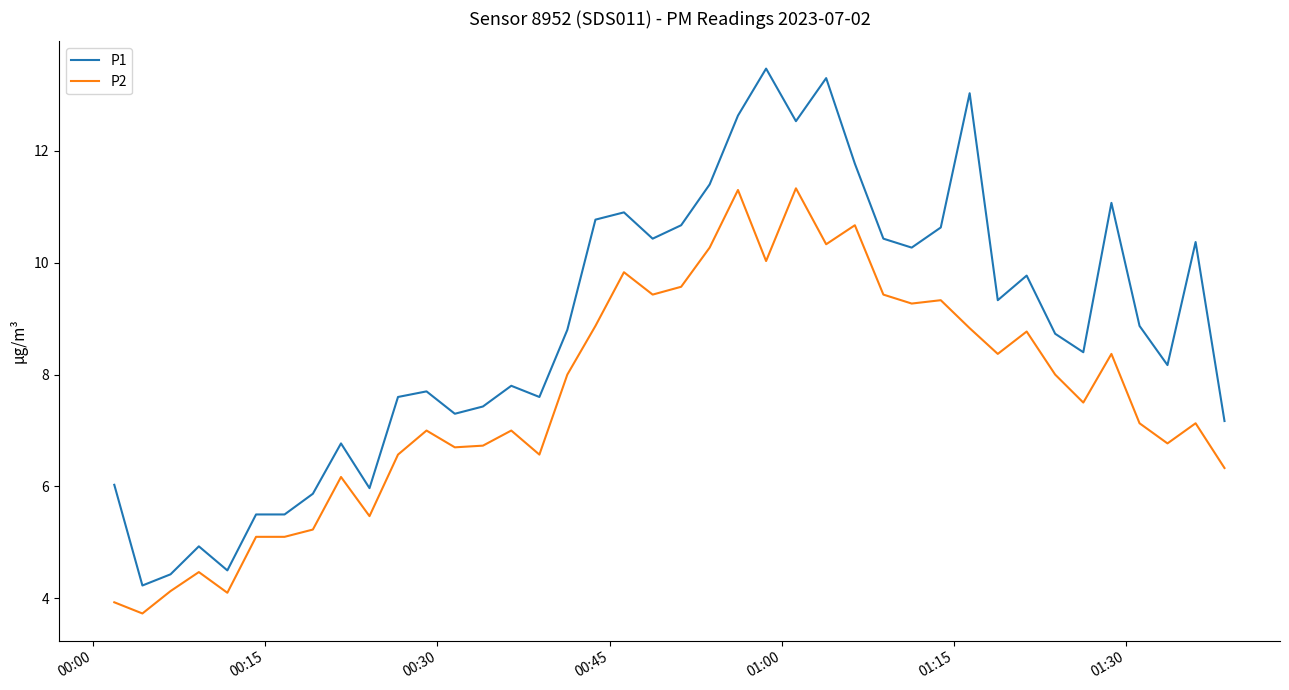

Does the chart have visible grid lines?

No